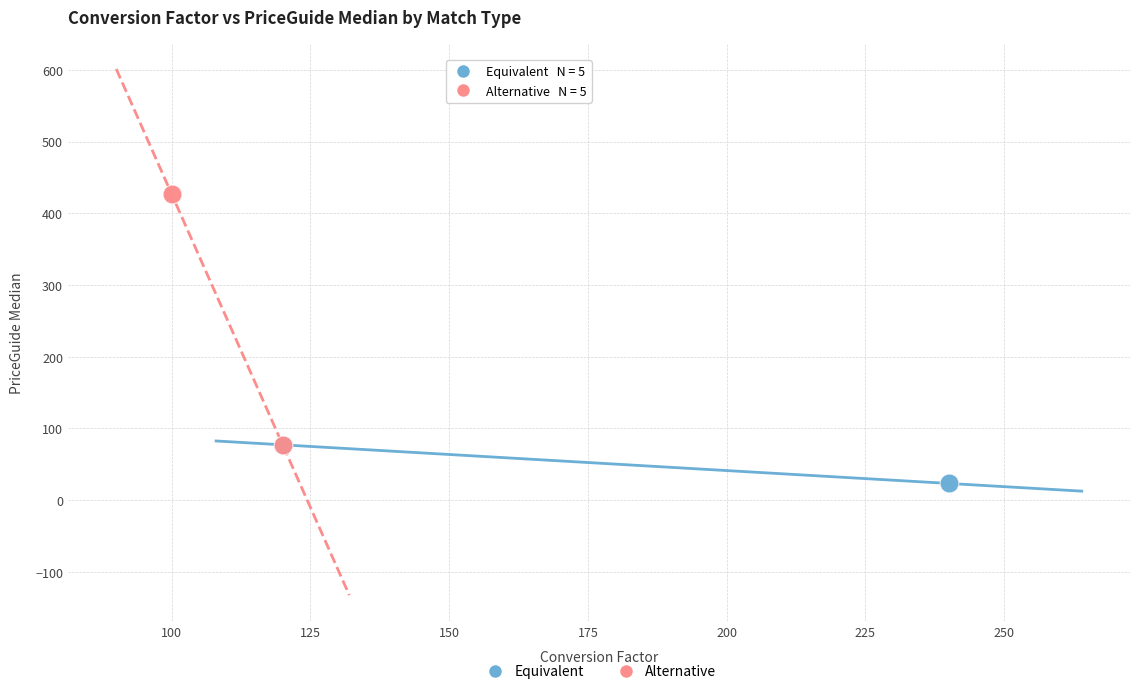

Which series contains the lowest Y value?

Equivalent